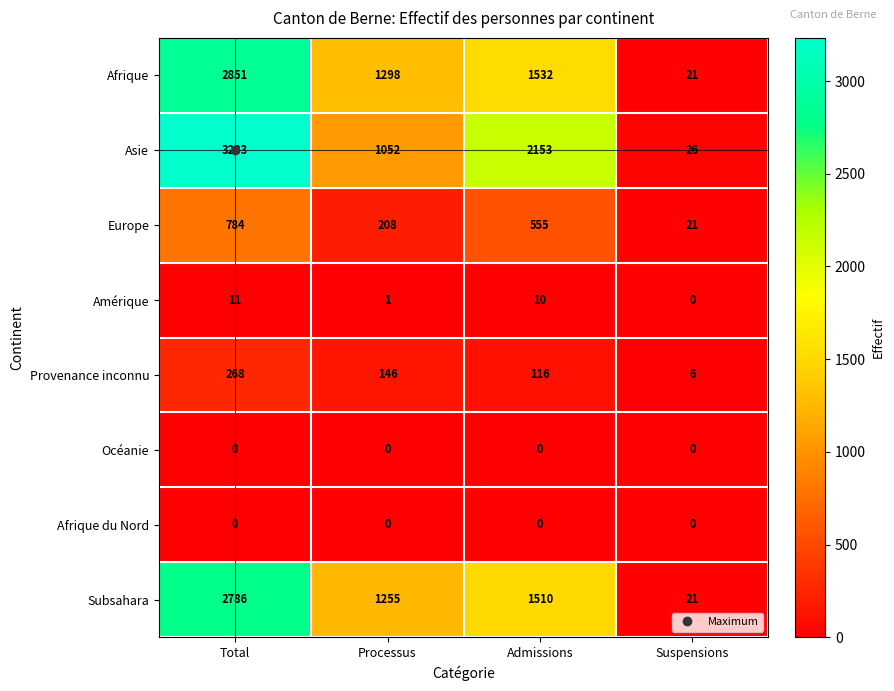

True or false: Océanie has a value of 0 at Admissions.

True